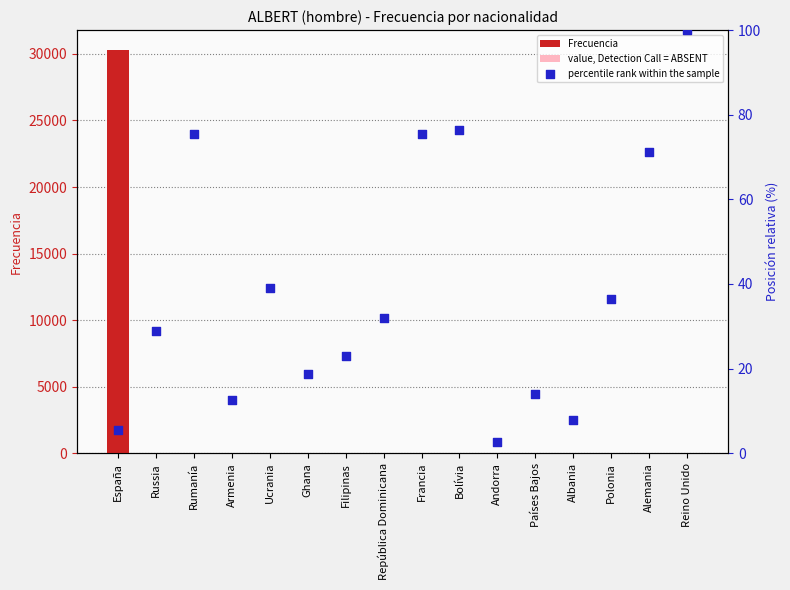

Which series contains the highest Y value?

Frecuencia